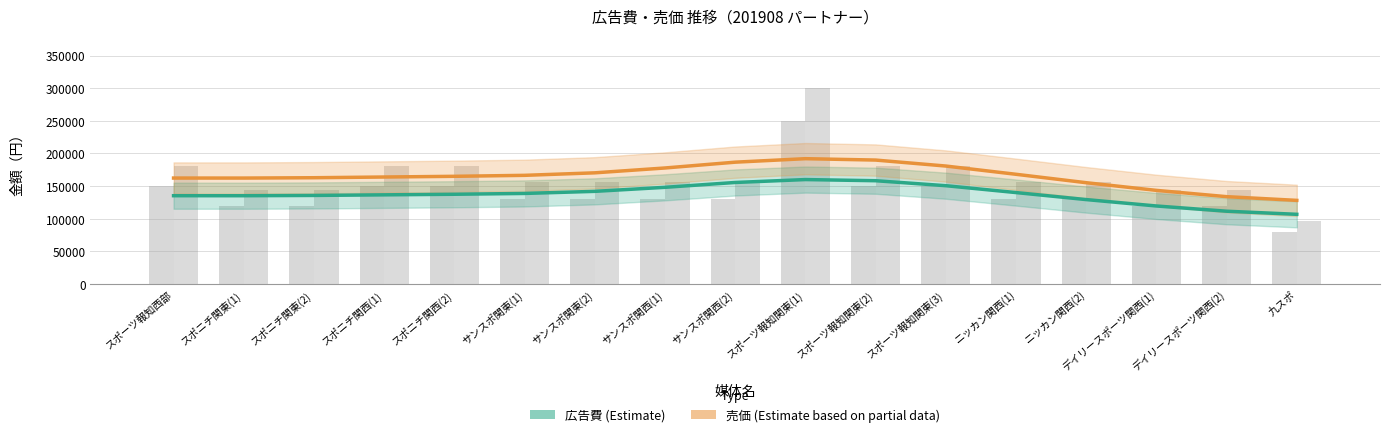

How many bars are there in total?

34